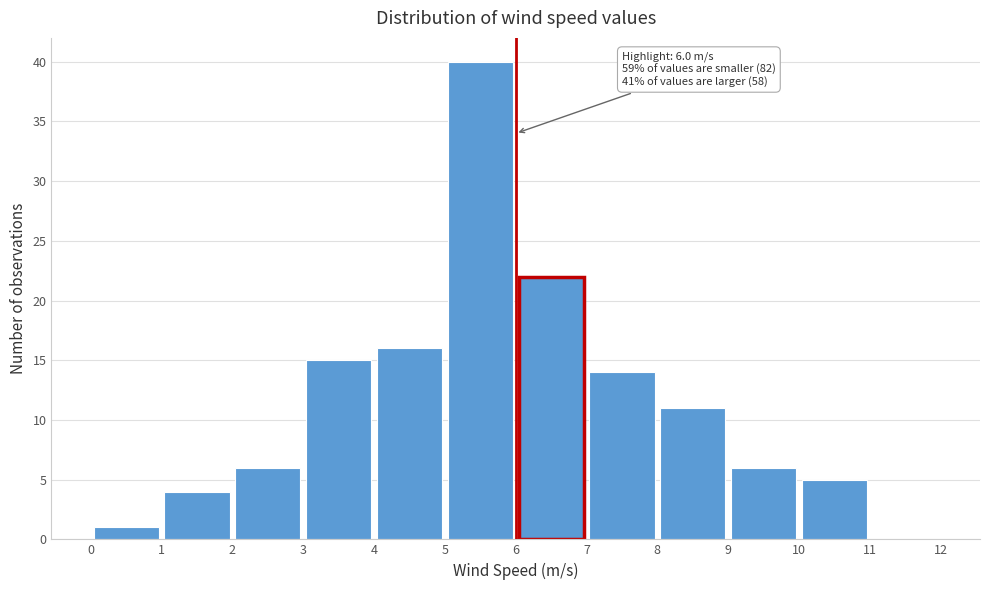

Over which range of the x-axis is the bar tallest?

5 to 6